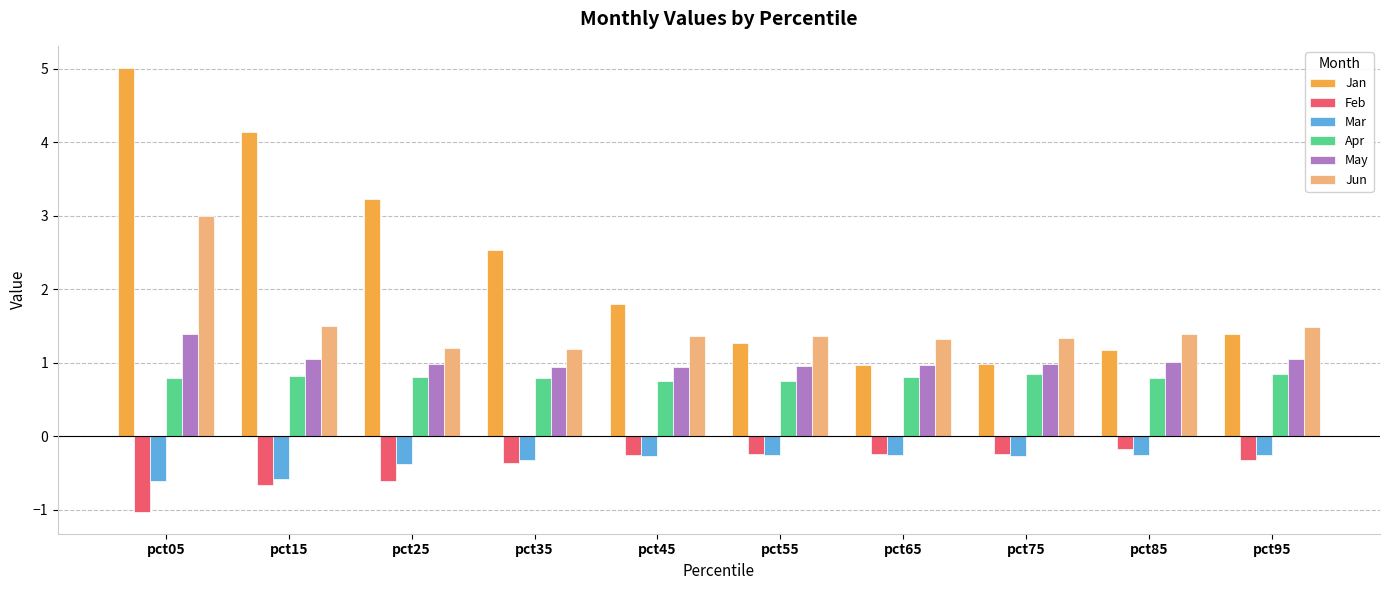

How many bars are there in total?

60